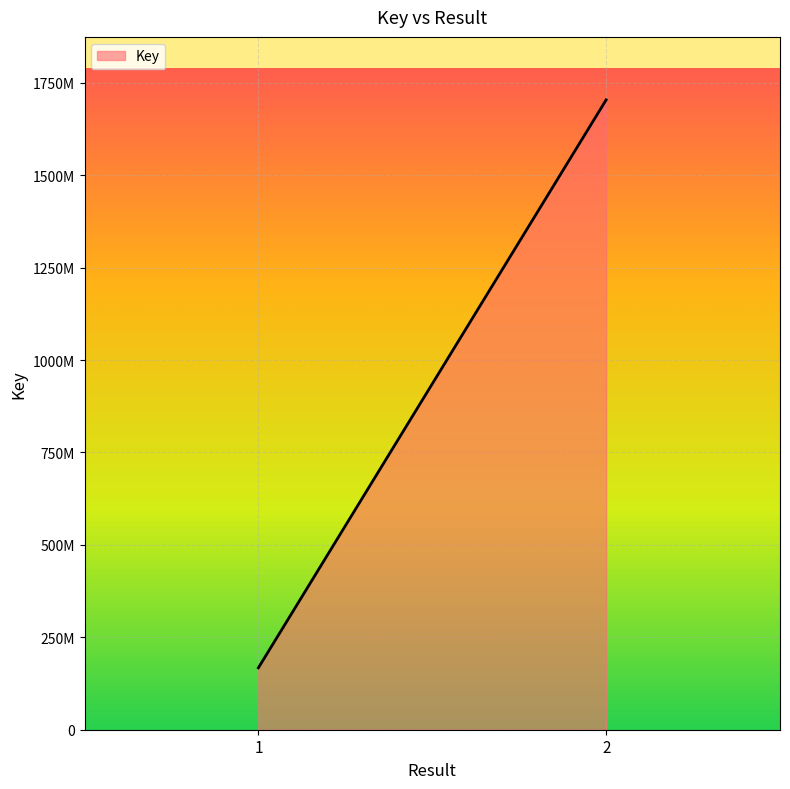

Is it true that the value at  is 1703875389?

True